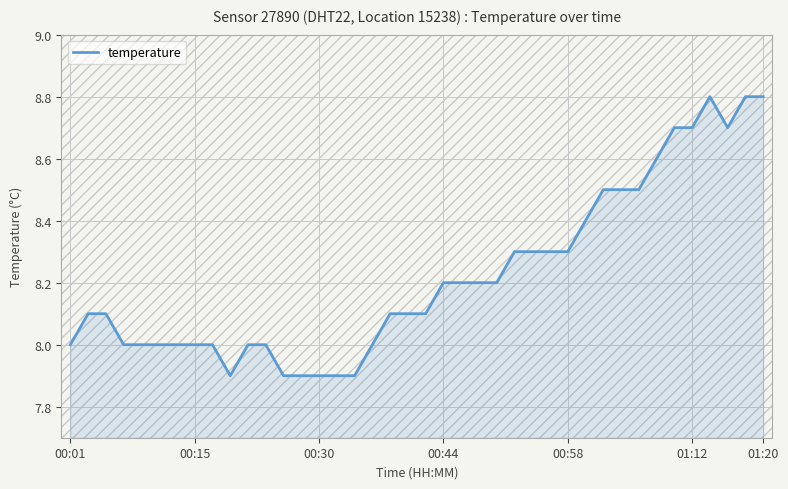

What is the maximum value shown in the chart?

8.8